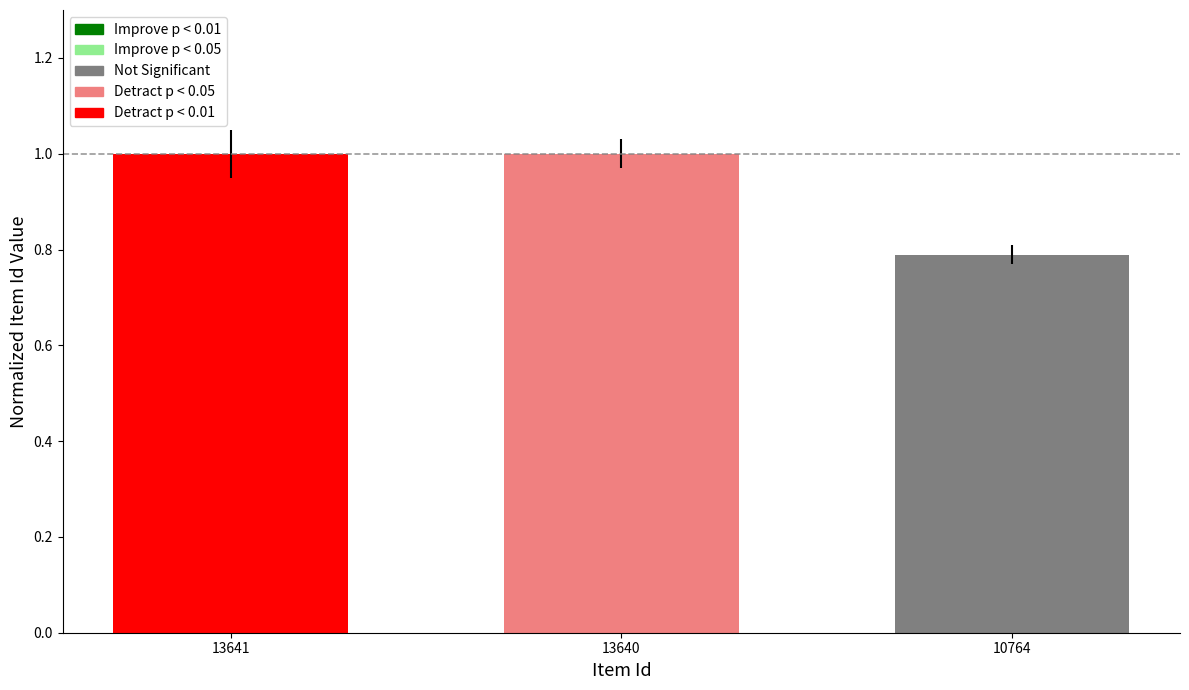

What is the average value?

0.9